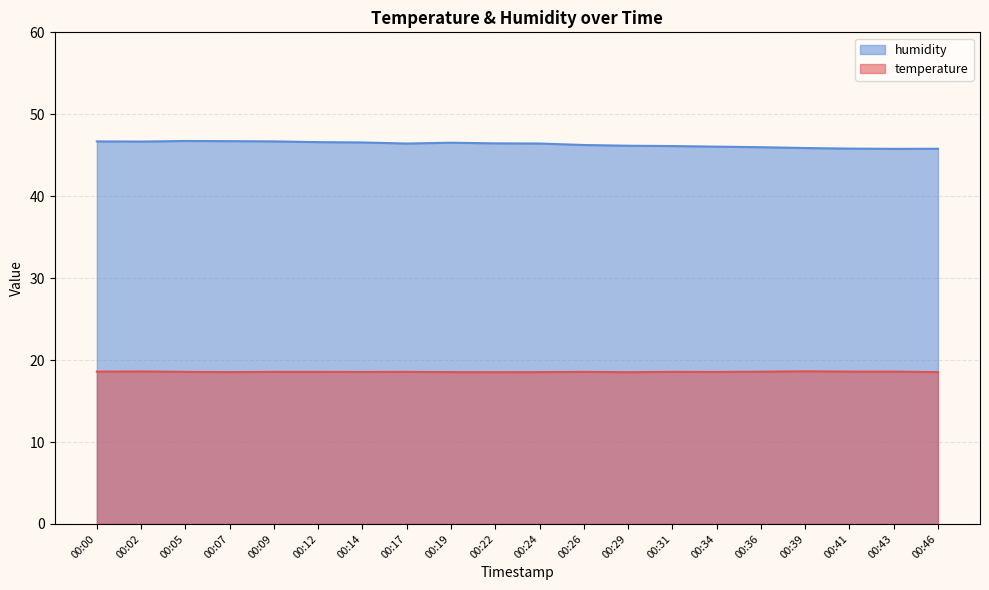

What is the approximate value of humidity at 00:43?

45.8